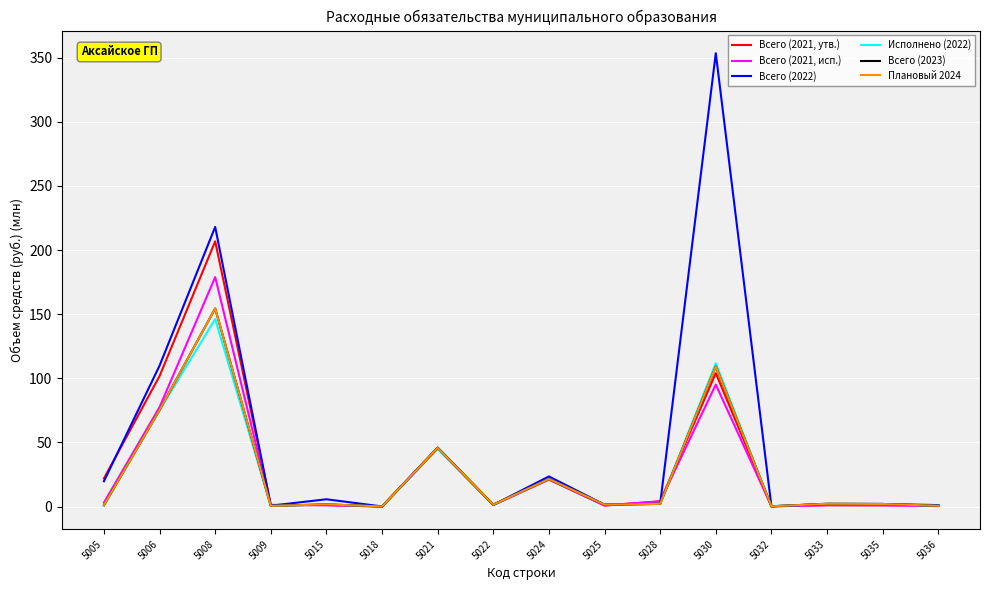

Reading right to left, list all the values displayed in this chart.

Всего (2021, утв.): 1.0	1.0	1.1	0.2	104.0	4.1	0.8	21.1	1.5	45.4	0.0	1.1	1.3	206.8	101.7	21.9
Всего (2021, исп.): 0.3	0.9	1.1	0.2	95.1	4.0	0.8	21.1	1.1	45.4	0.0	1.1	1.1	178.9	77.5	3.1
Всего (2022): 1.1	2.0	2.0	0.2	353.4	2.1	1.5	23.5	1.3	46.0	0.1	5.7	0.7	218.0	109.8	19.7
Исполнено (2022): 0.6	2.0	2.1	0.2	111.7	2.1	1.5	21.5	1.4	45.2	0.1	1.6	0.5	146.2	75.2	1.0
Всего (2023): 0.6	2.0	2.2	0.2	109.2	2.1	1.5	21.5	1.4	45.8	0.1	1.7	0.5	154.4	75.2	1.1
Плановый 2024: 0.6	2.0	2.2	0.2	109.2	2.1	1.5	21.5	1.4	45.8	0.1	1.7	0.5	154.4	75.2	1.1